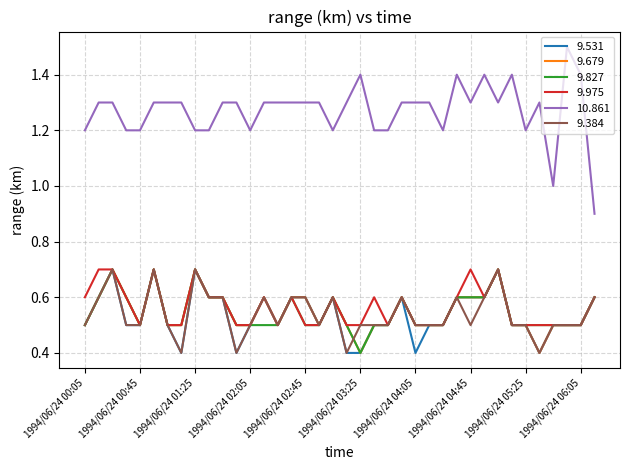

True or false: 10.861 has more than 2 interior local peaks.

True